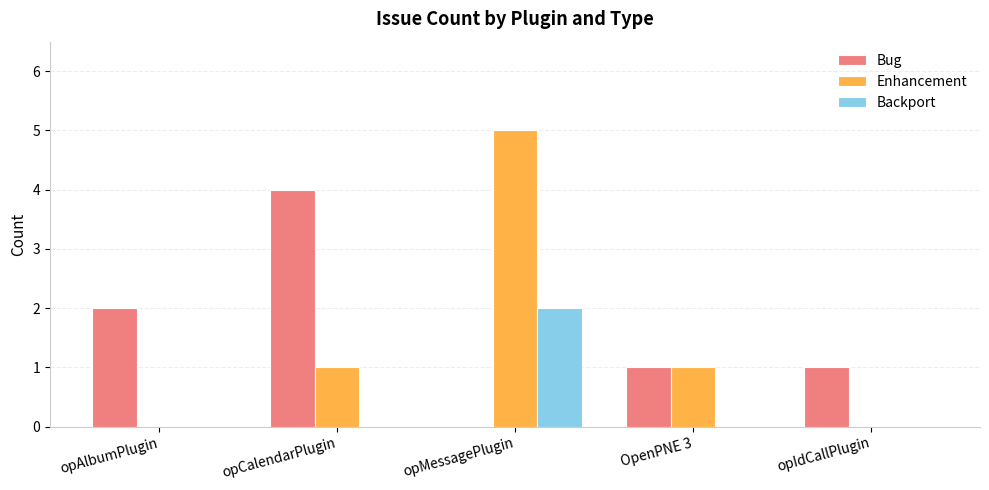

Is it true that Bug equals 1 at OpenPNE 3?

True